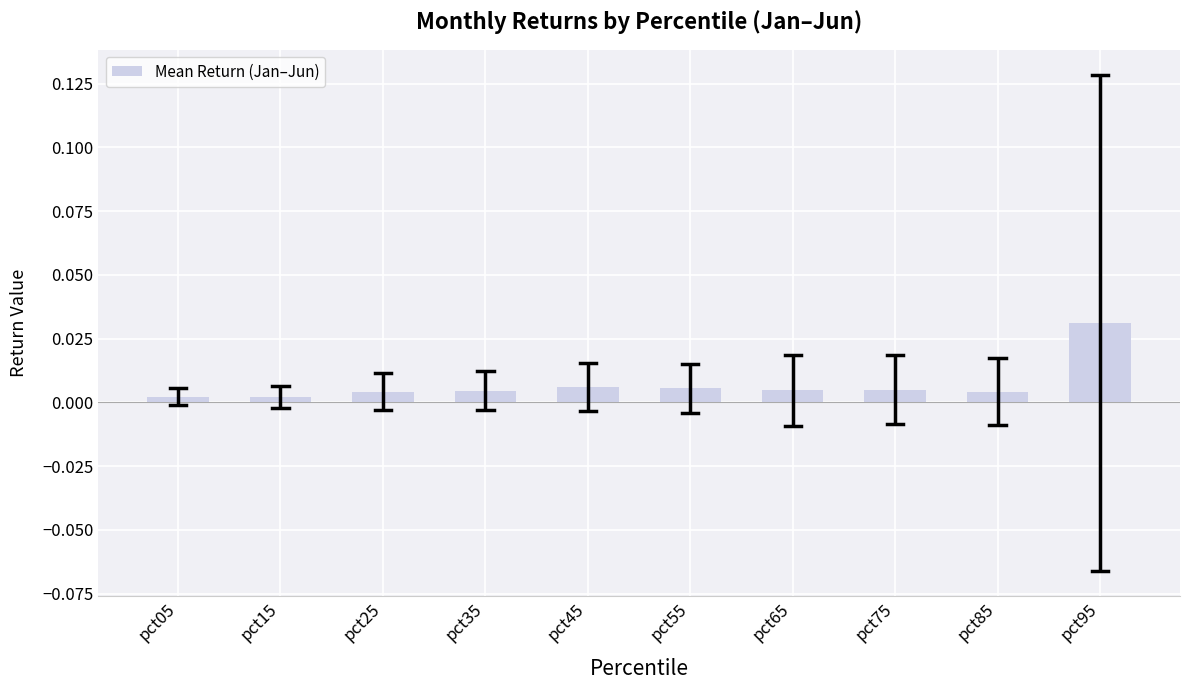

How many data points does each series have?

10